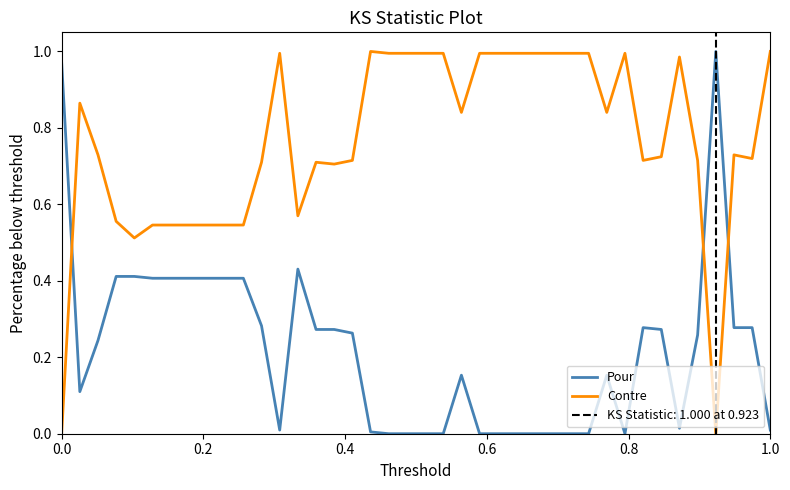

How many values in Contre are above zero?

38